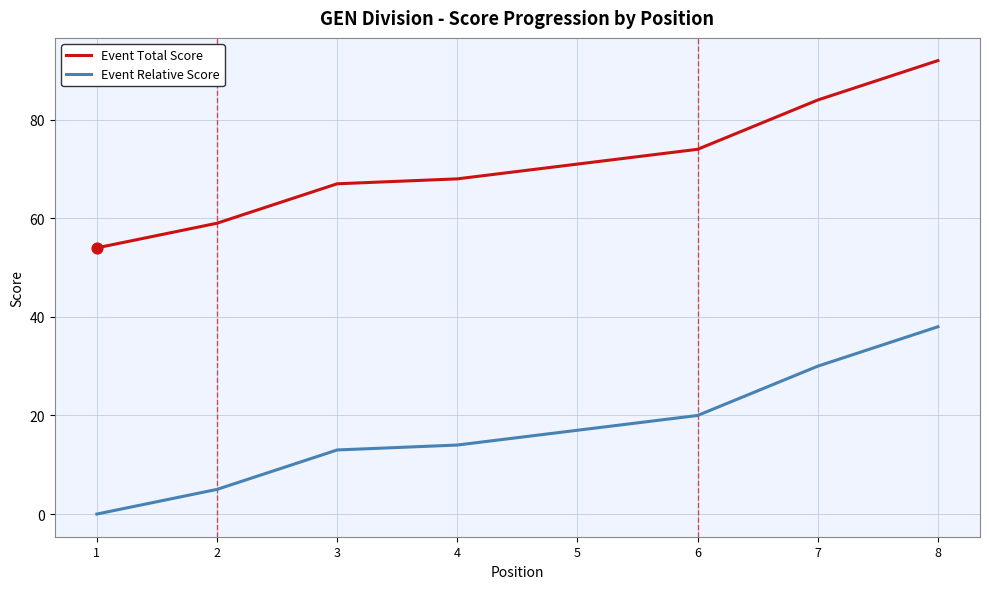

What is the spread (max minus min) of values at 8?

54